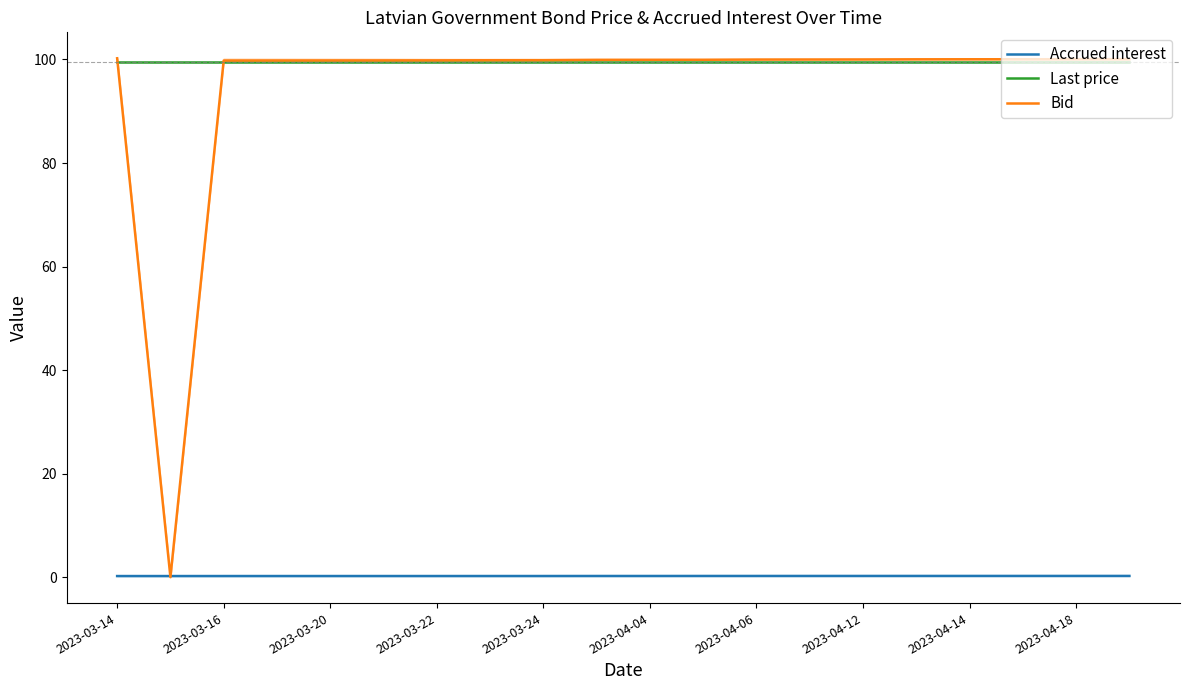

True or false: Accrued interest has a value of 0.2 at 2023-04-04.

True